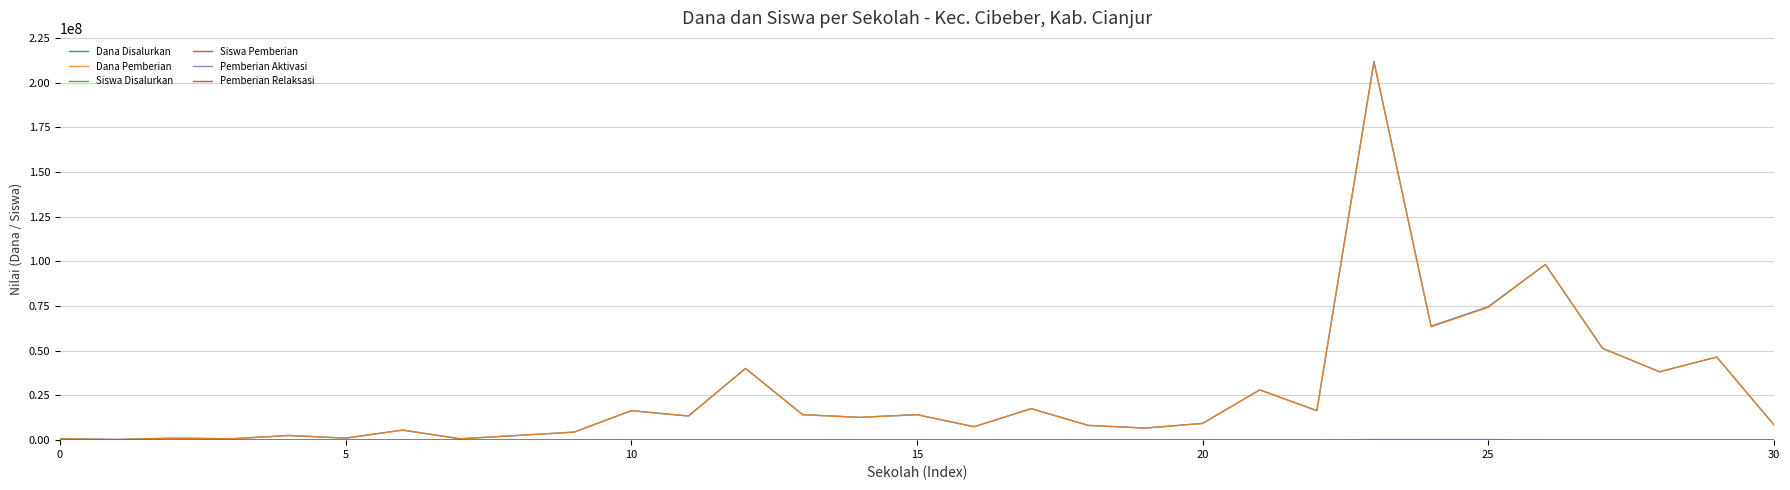

Which series has the largest range (max minus min)?

Dana Disalurkan